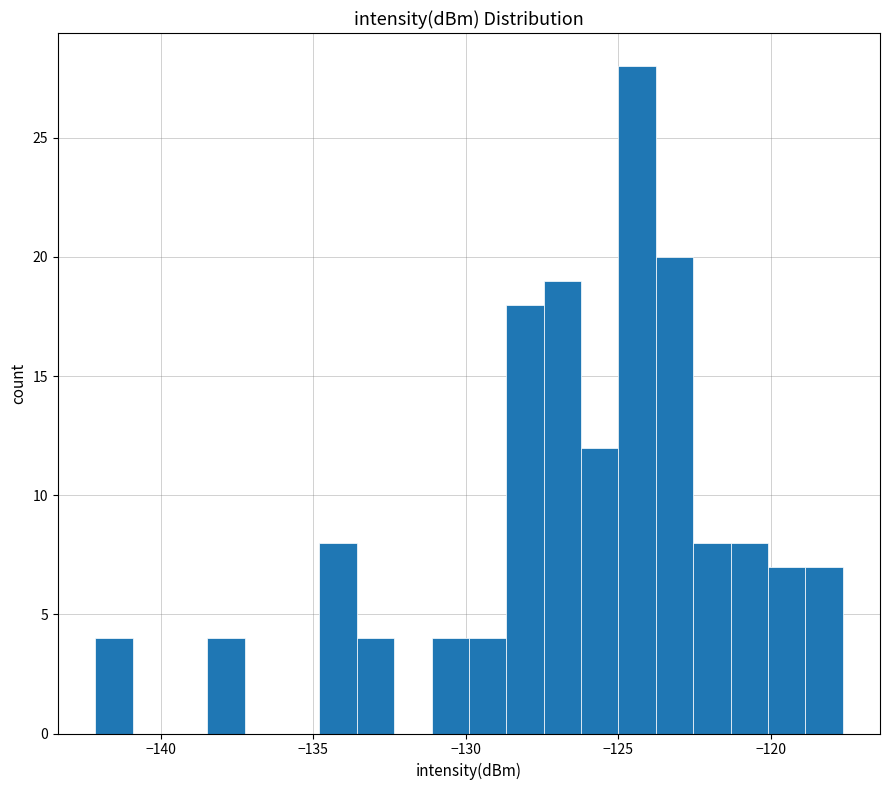

Around what value on the x-axis is the tallest bar? Give the approximate position of its centre, as read against the axis.

-124.5